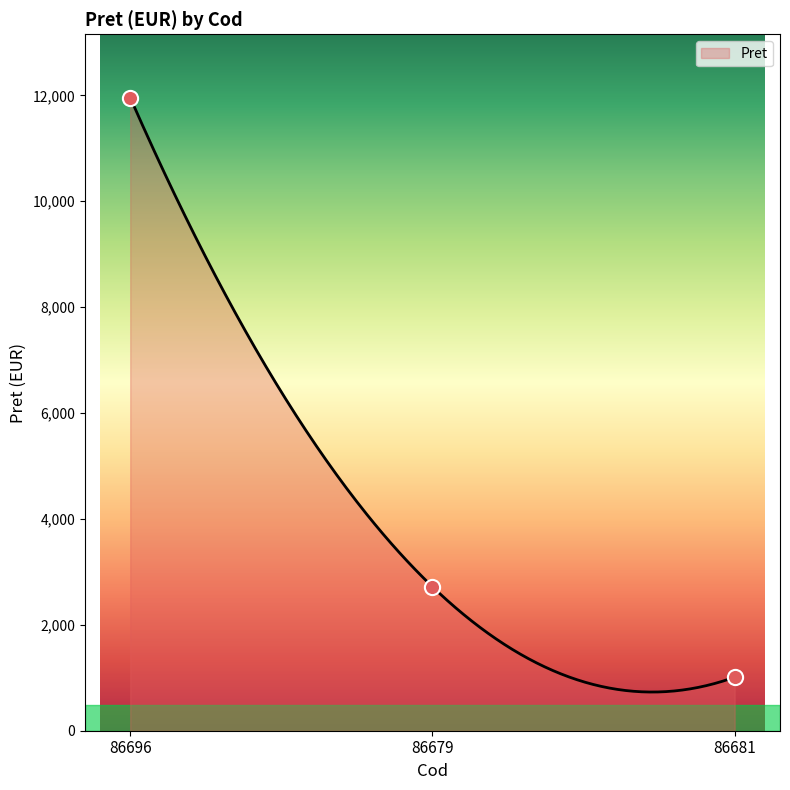

Between 86696 and 86681, which is larger?

86696